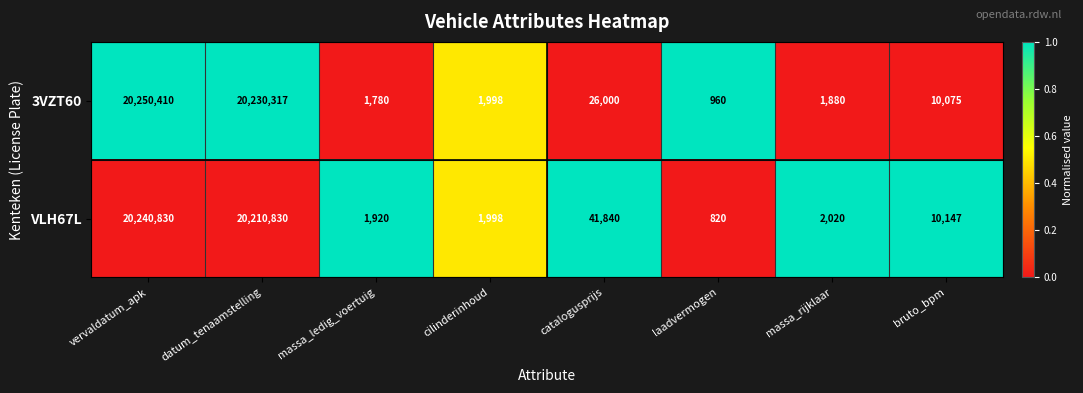

List the series in order of their peak value, lowest first.

VLH67L, 3VZT60